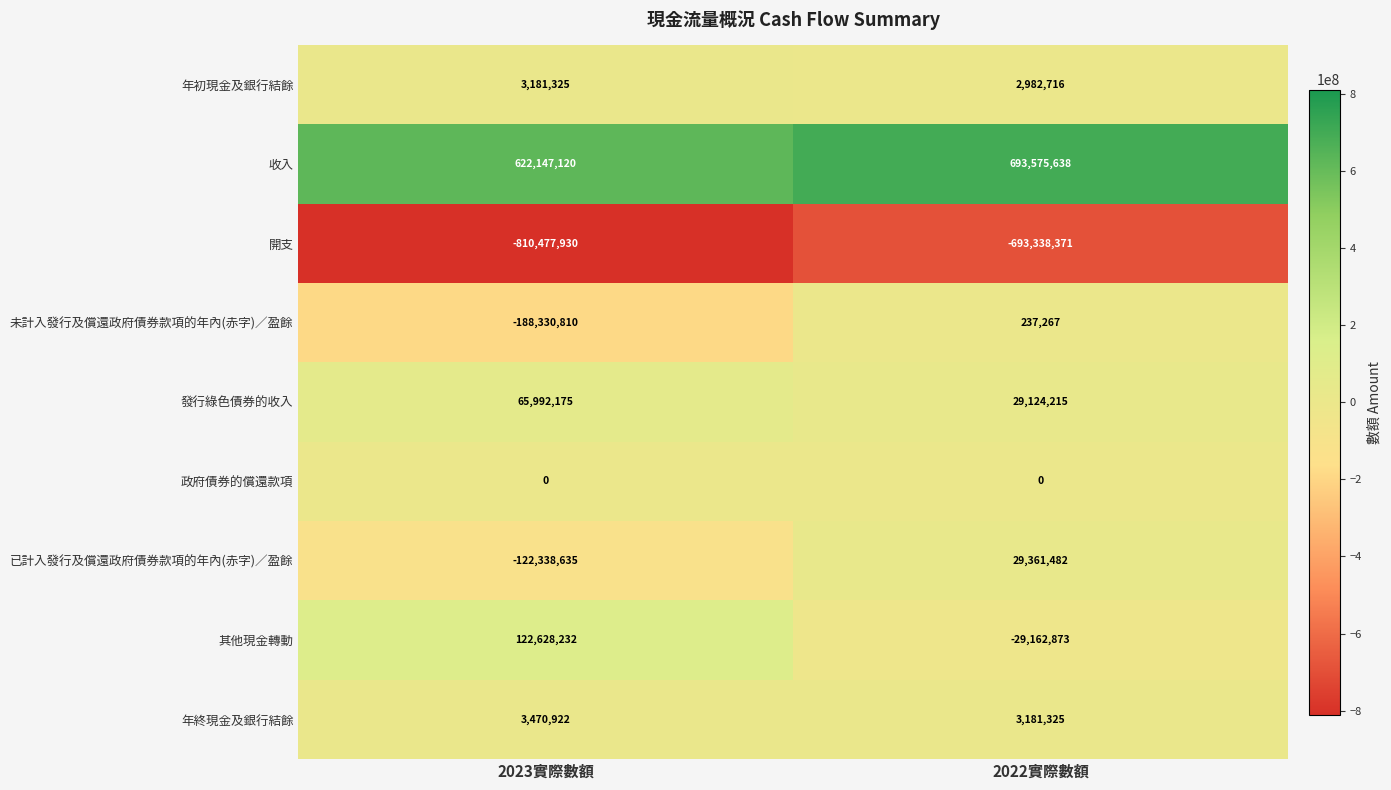

List the series in order of their peak value, lowest first.

開支, 政府債券的償還款項, 未計入發行及償還政府債券款項的年內(赤字)／盈餘, 年初現金及銀行結餘, 年終現金及銀行結餘, 已計入發行及償還政府債券款項的年內(赤字)／盈餘, 發行綠色債券的收入, 其他現金轉動, 收入